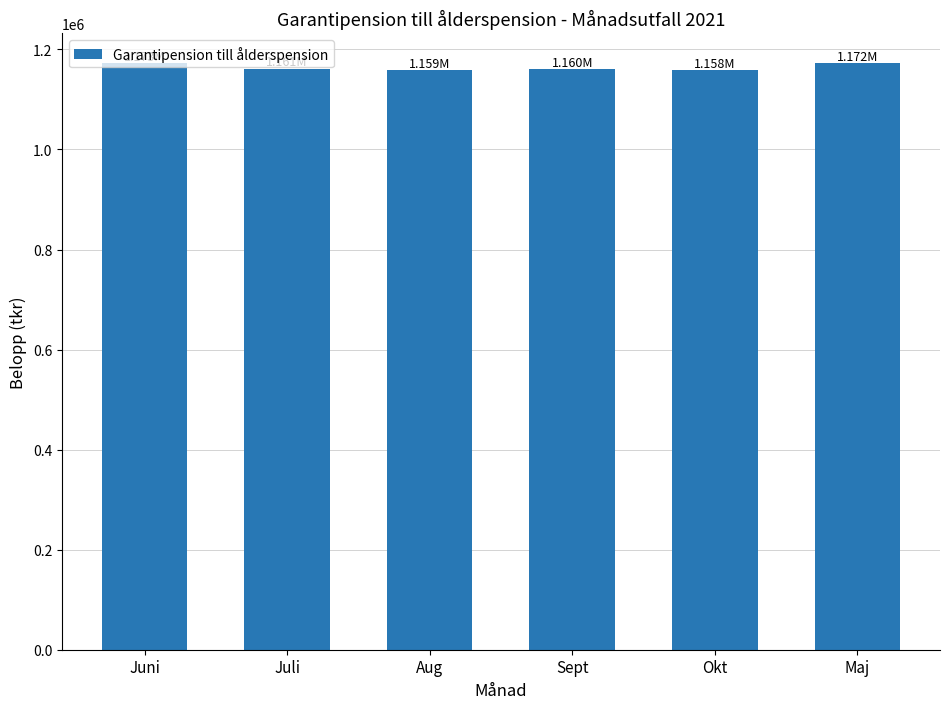

Are the bars grouped side by side (vs. stacked)?

No